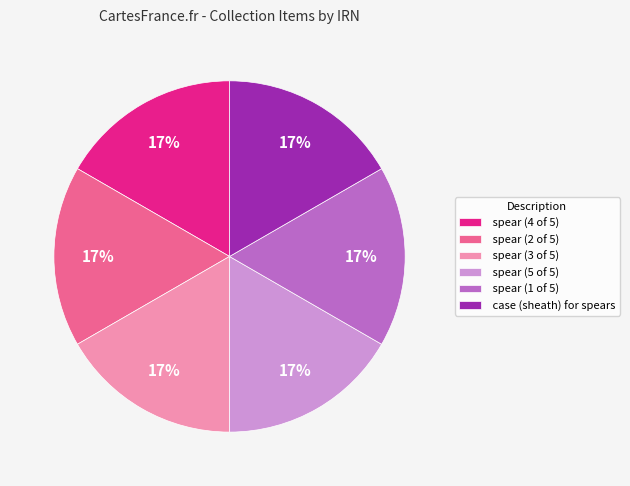

To the nearest percent, what is the combined percentage of spear (4 of 5) and spear (2 of 5)?

33%